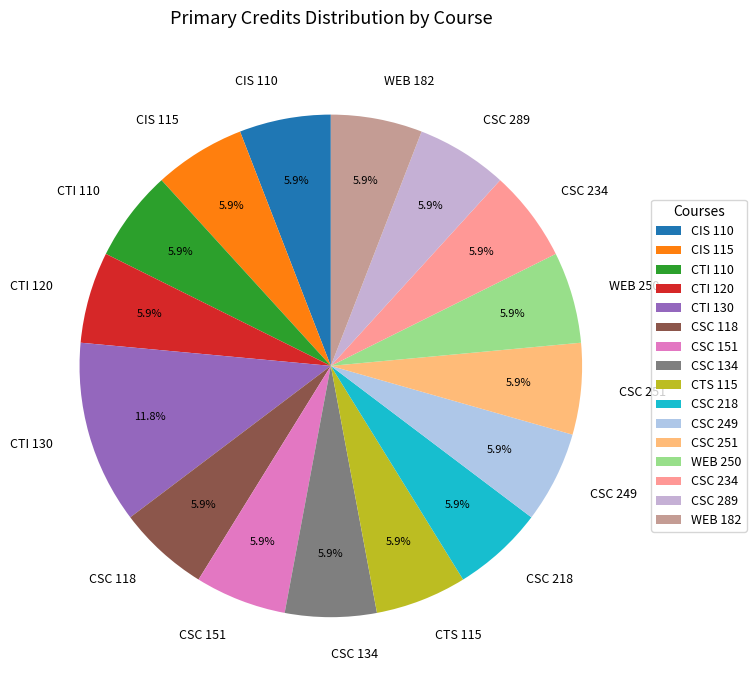

The CTI 120 slice represents 6% of the pie. True or false?

True